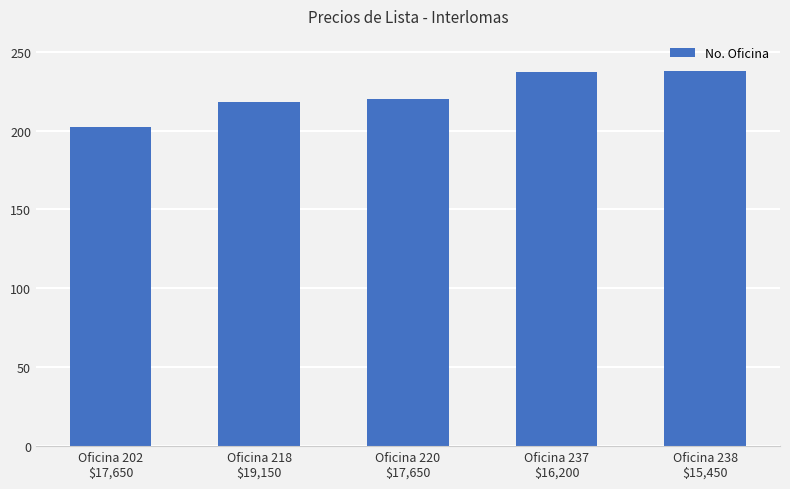

What is the sum of all values?

1115